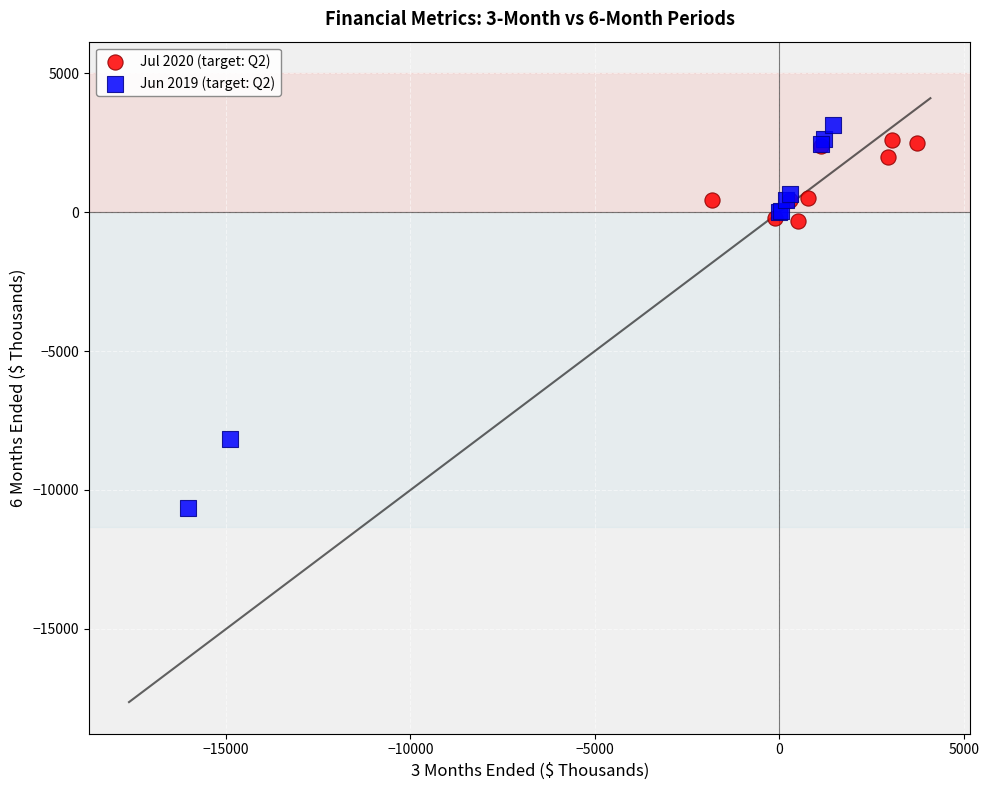

Which series reaches the maximum Y coordinate?

Jun 2019 (target: Q2)